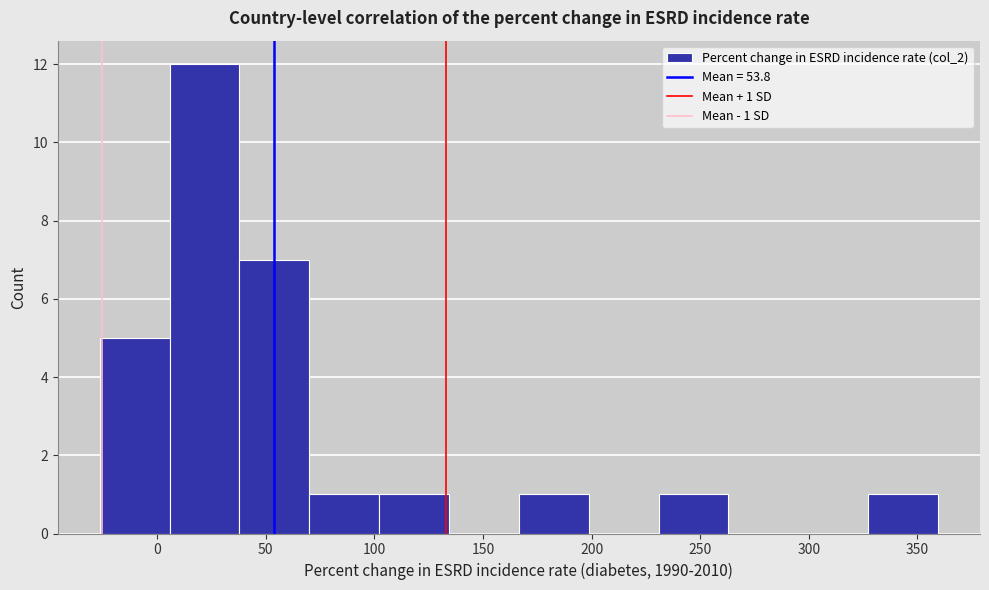

Which range on the x-axis has the tallest bar?

5 to 40